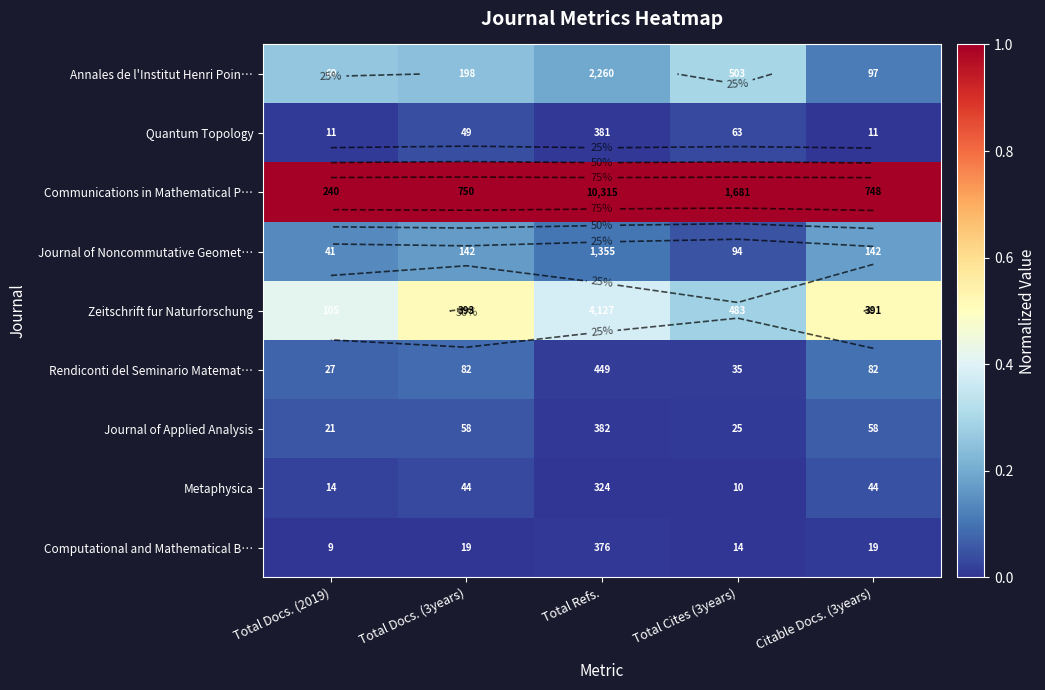

What is the total value across all series at Total Cites (3years)?

1.7